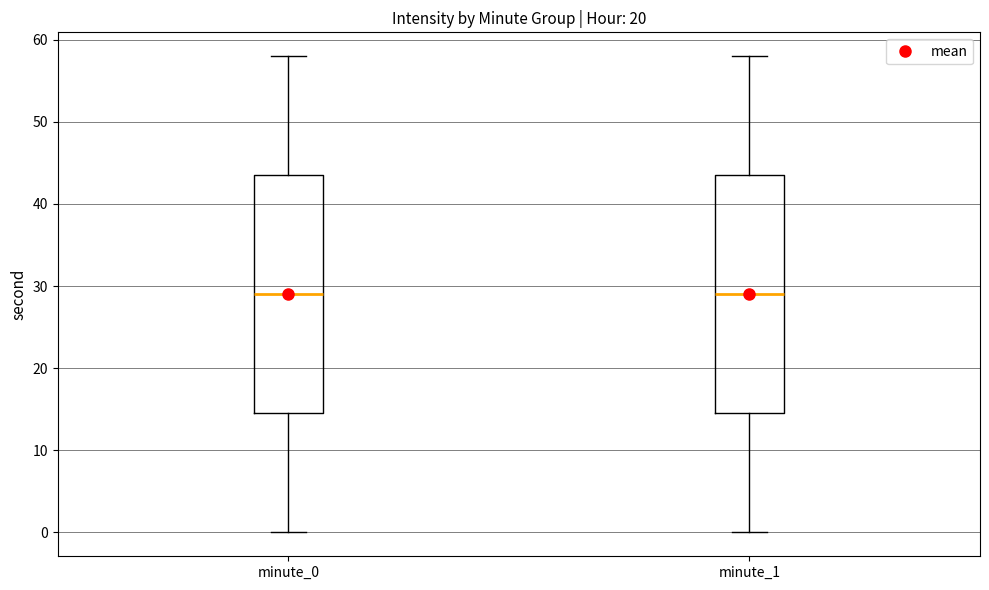

Reading left to right, transcribe this box plot: for each box, give where its median line is, the range the box spans, and where its two whiskers end, as read against the y-axis. The values are not printed on the chart, so give them approximately, as read against the axis.

minute_0: median 29, box 15 to 44, whiskers 0 to 58
minute_1: median 29, box 15 to 44, whiskers 0 to 58